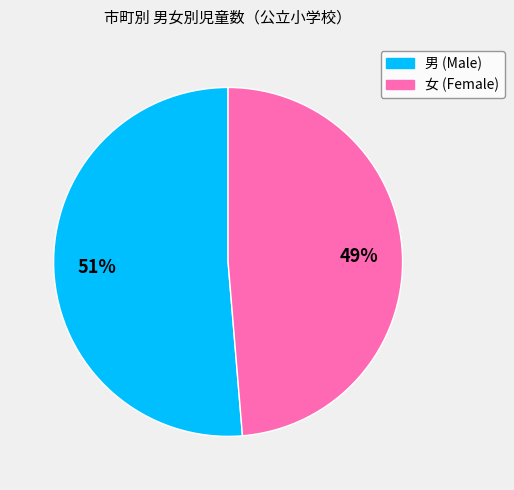

To the nearest percent, what is the average slice percentage?

50%